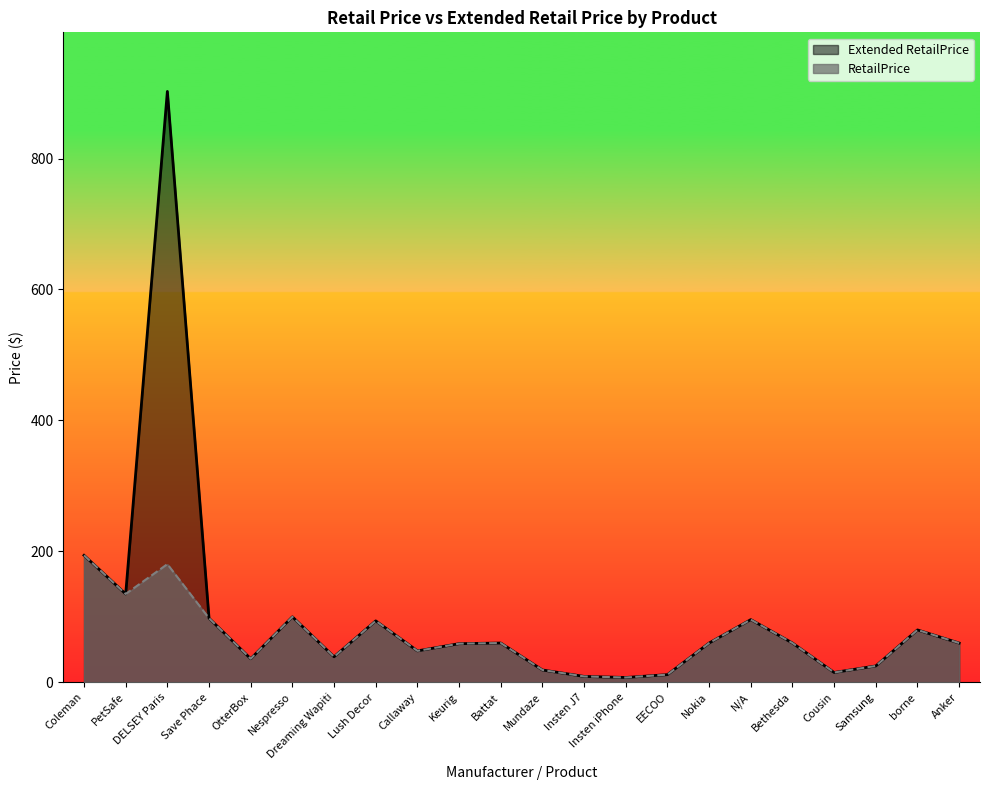

What is the sum of the RetailPrice values at Bethesda and EECOO?

71.7